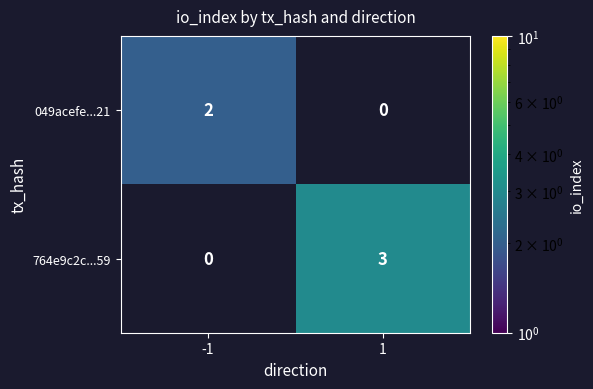

The 764e9c2c...59 series shows 3 at 1. True or false?

True